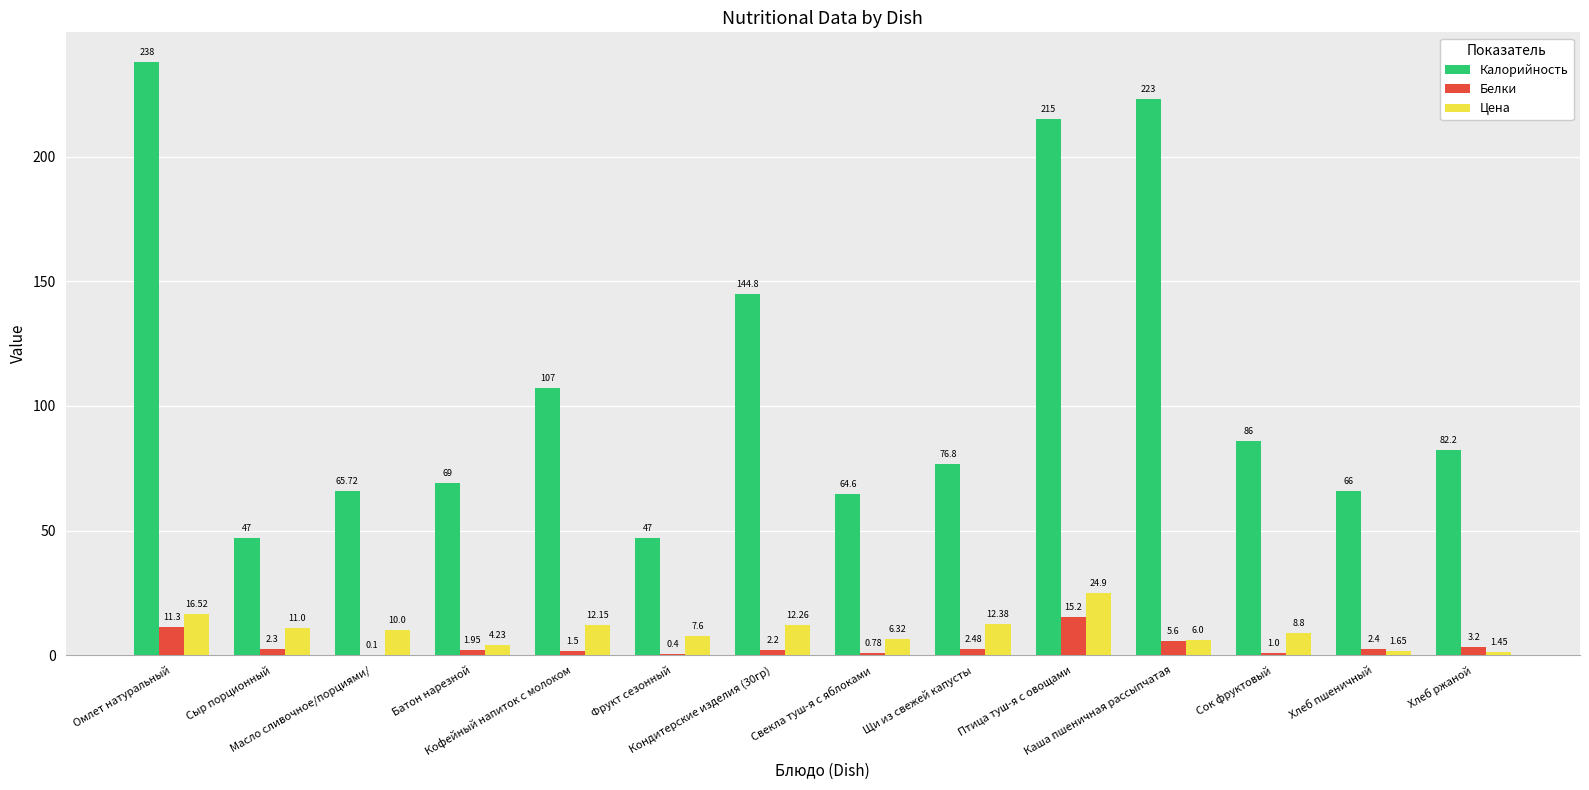

Reading left to right, list all the values displayed in this chart.

Калорийность: Омлет натуральный=238.0	Сыр порционный=47.0	Масло сливочное/порциями/=65.7	Батон нарезной=69.0	Кофейный напиток с молоком=107.0	Фрукт сезонный=47.0	Кондитерские изделия (30гр)=144.8	Свекла туш-я с яблоками=64.6	Щи из свежей капусты=76.8	Птица туш-я с овощами=215.0	Каша пшеничная рассыпчатая=223.0	Сок фруктовый=86.0	Хлеб пшеничный=66.0	Хлеб ржаной=82.2
Белки: Омлет натуральный=11.3	Сыр порционный=2.3	Масло сливочное/порциями/=0.1	Батон нарезной=1.9	Кофейный напиток с молоком=1.5	Фрукт сезонный=0.4	Кондитерские изделия (30гр)=2.2	Свекла туш-я с яблоками=0.8	Щи из свежей капусты=2.5	Птица туш-я с овощами=15.2	Каша пшеничная рассыпчатая=5.6	Сок фруктовый=1.0	Хлеб пшеничный=2.4	Хлеб ржаной=3.2
Цена: Омлет натуральный=16.5	Сыр порционный=11.0	Масло сливочное/порциями/=10.0	Батон нарезной=4.2	Кофейный напиток с молоком=12.2	Фрукт сезонный=7.6	Кондитерские изделия (30гр)=12.3	Свекла туш-я с яблоками=6.3	Щи из свежей капусты=12.4	Птица туш-я с овощами=24.9	Каша пшеничная рассыпчатая=6.0	Сок фруктовый=8.8	Хлеб пшеничный=1.6	Хлеб ржаной=1.4